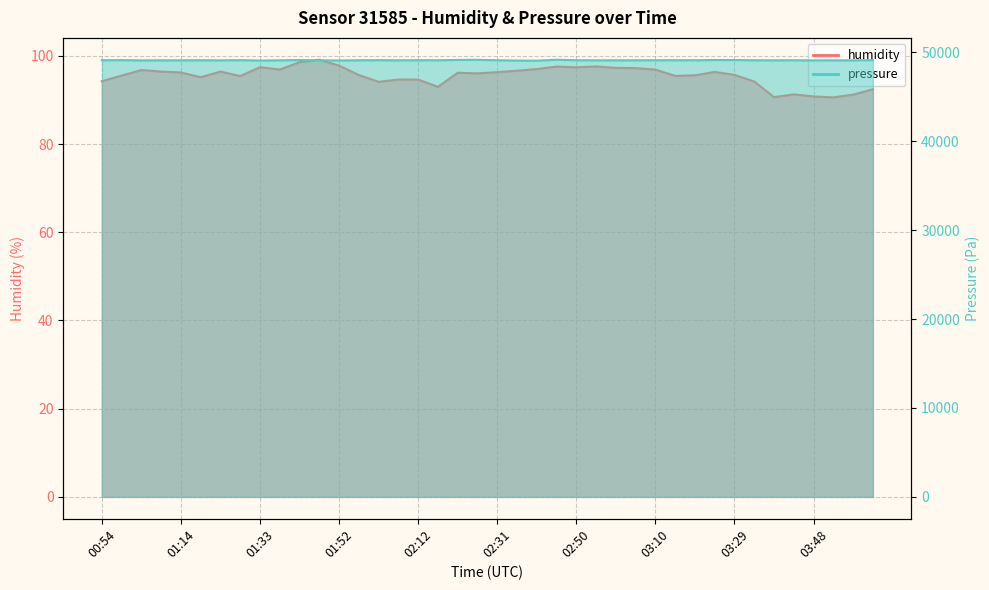

Which series changed the most between 01:28 and 03:39?

pressure